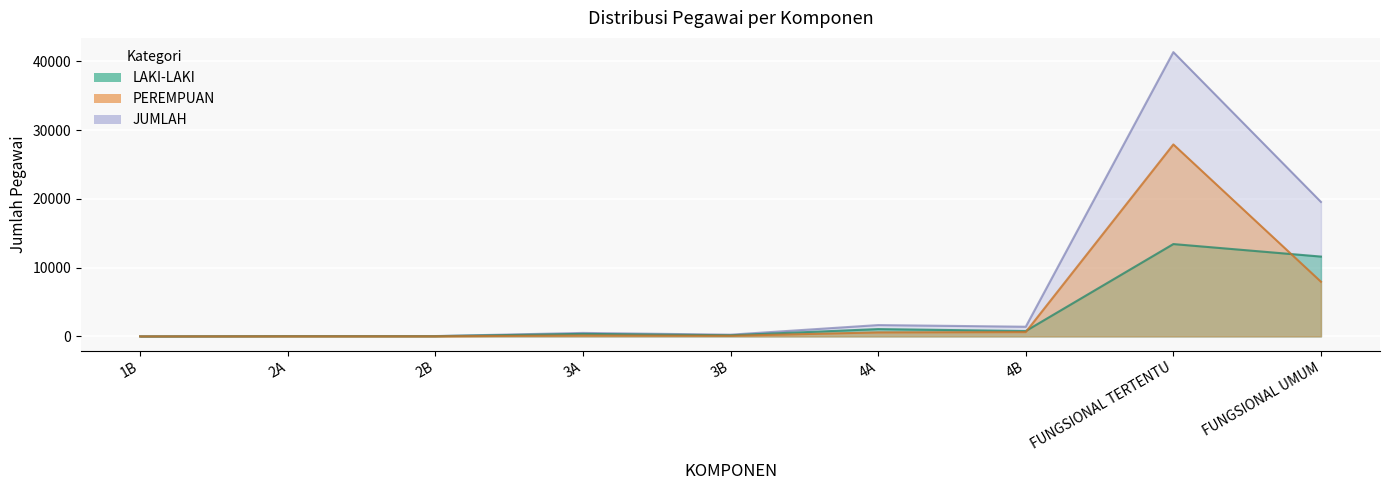

Which series changed the most between 4A and 4B?

LAKI-LAKI